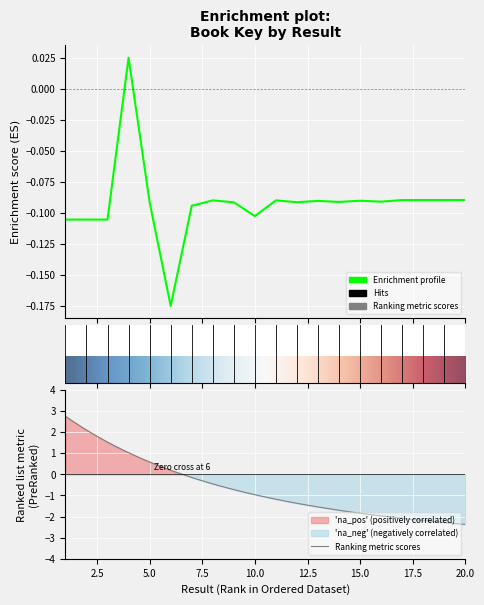

How many values are between 0 and 1?

1